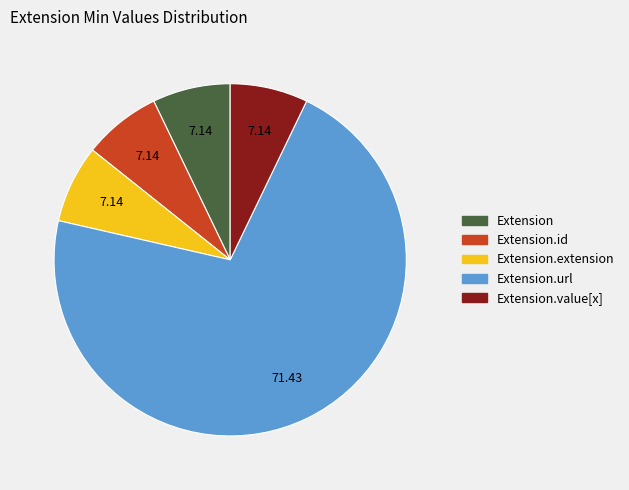

Is there any slice that represents more than half of the pie?

Yes